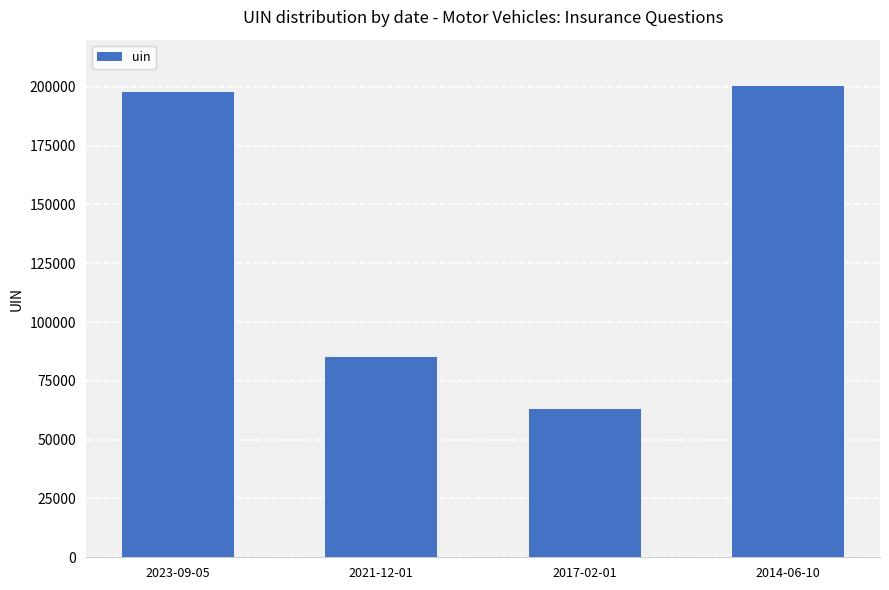

Is it true that the value at 2014-06-10 is 200152?

True